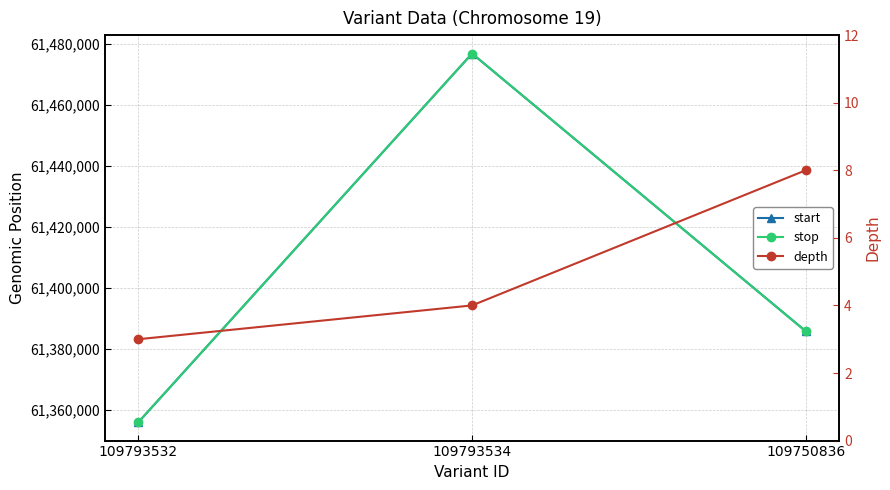

Where is depth nearest to the value 5?

109793534